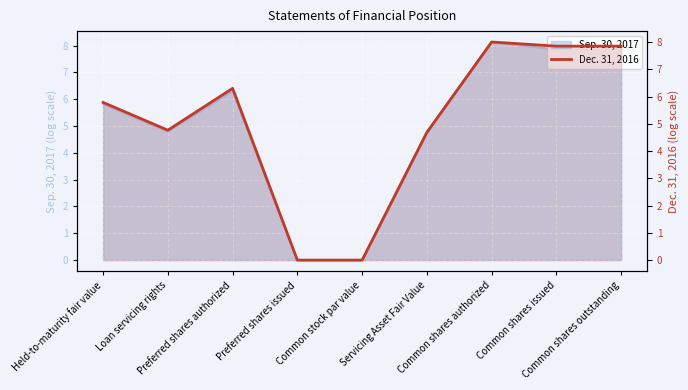

How many points are higher than both their immediate neighbors (excluding endpoints)?

2